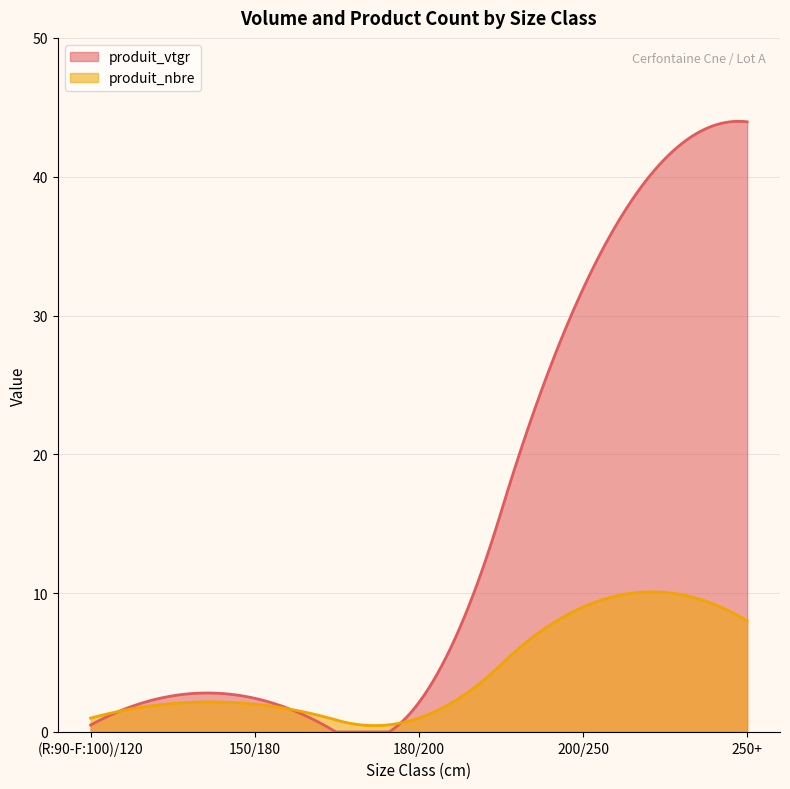

The value of produit_nbre at 200/250 is 9.0. True or false?

True